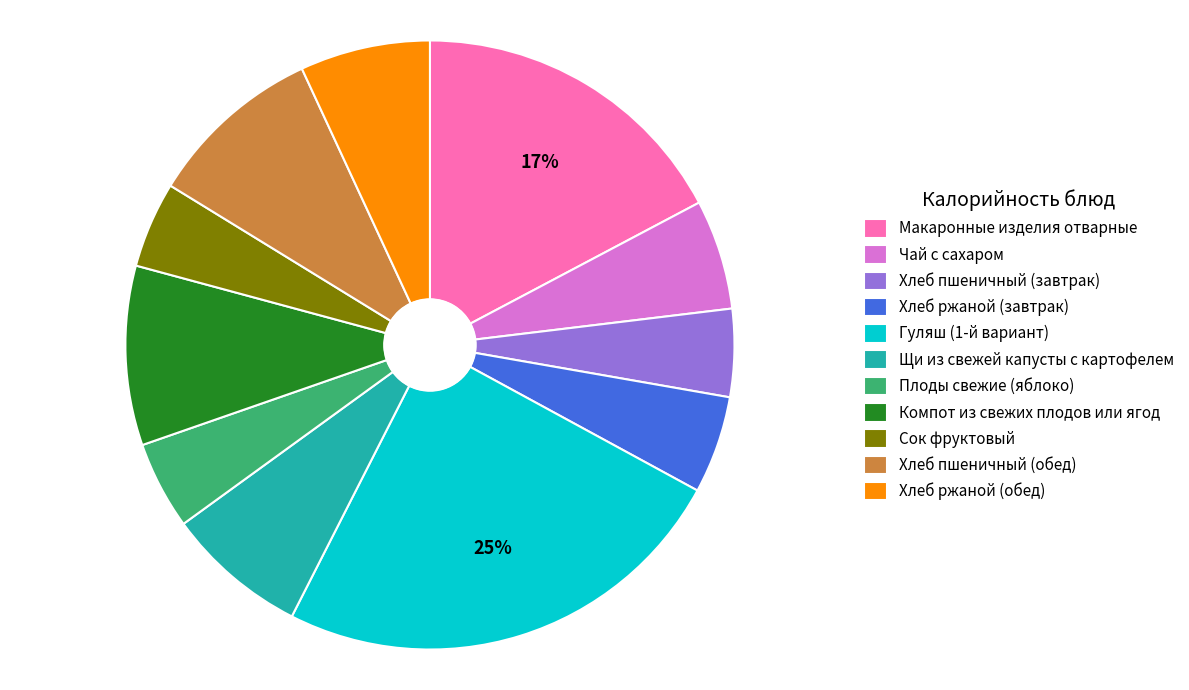

Is Чай с сахаром the majority of the pie?

No